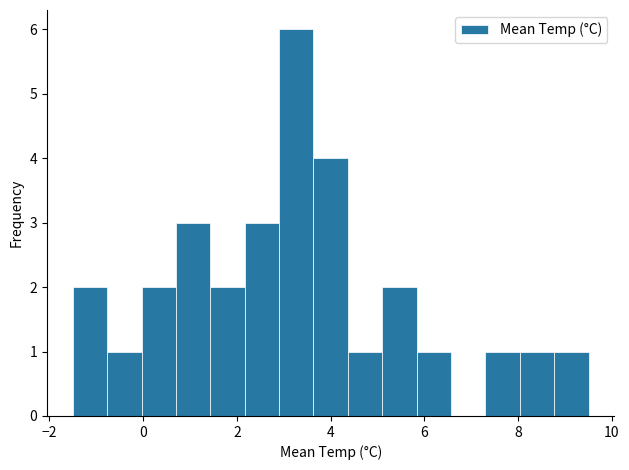

Around what value on the x-axis is the tallest bar? Give the approximate position of its centre, as read against the axis.

3.2